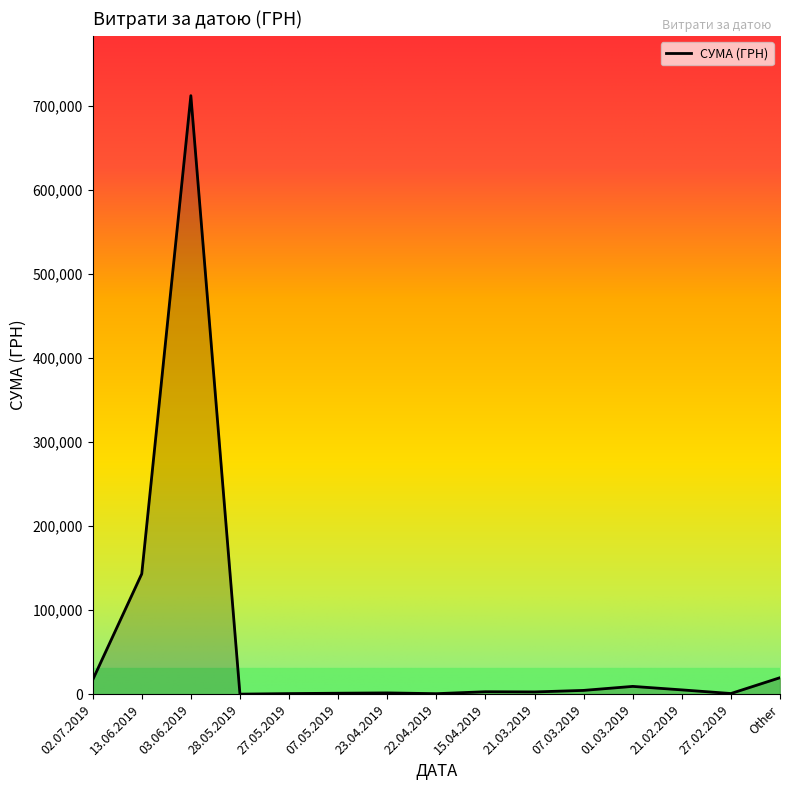

At which label is the value closest to 356286?

13.06.2019